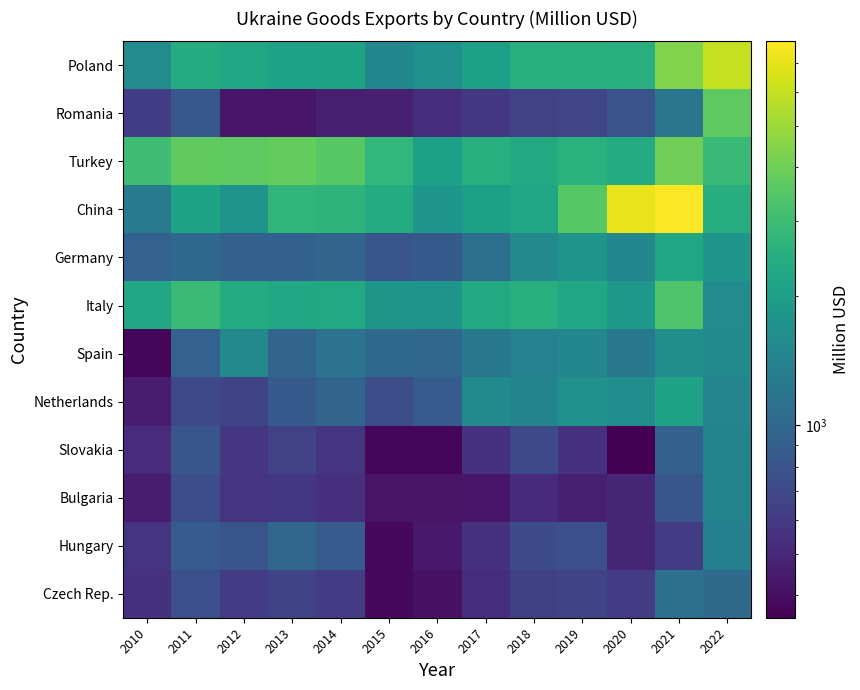

At how many categories does at least one series exceed 7121?

1